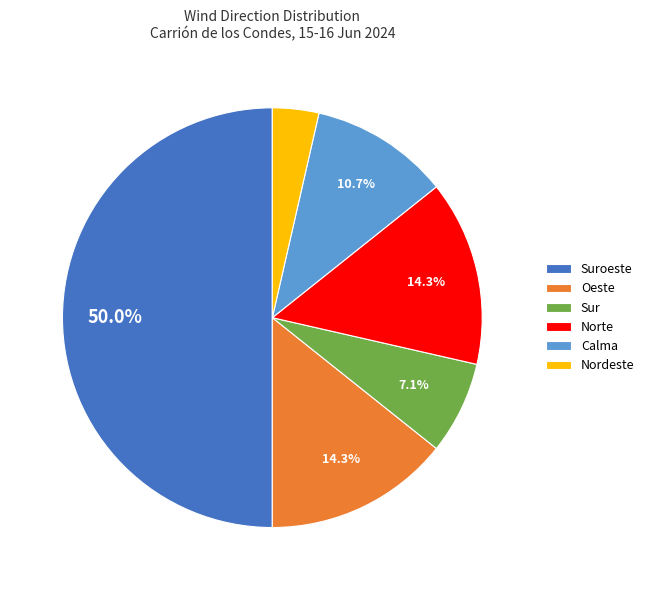

Approximately how many times larger is the value at Nordeste compared to Oeste?

0.3